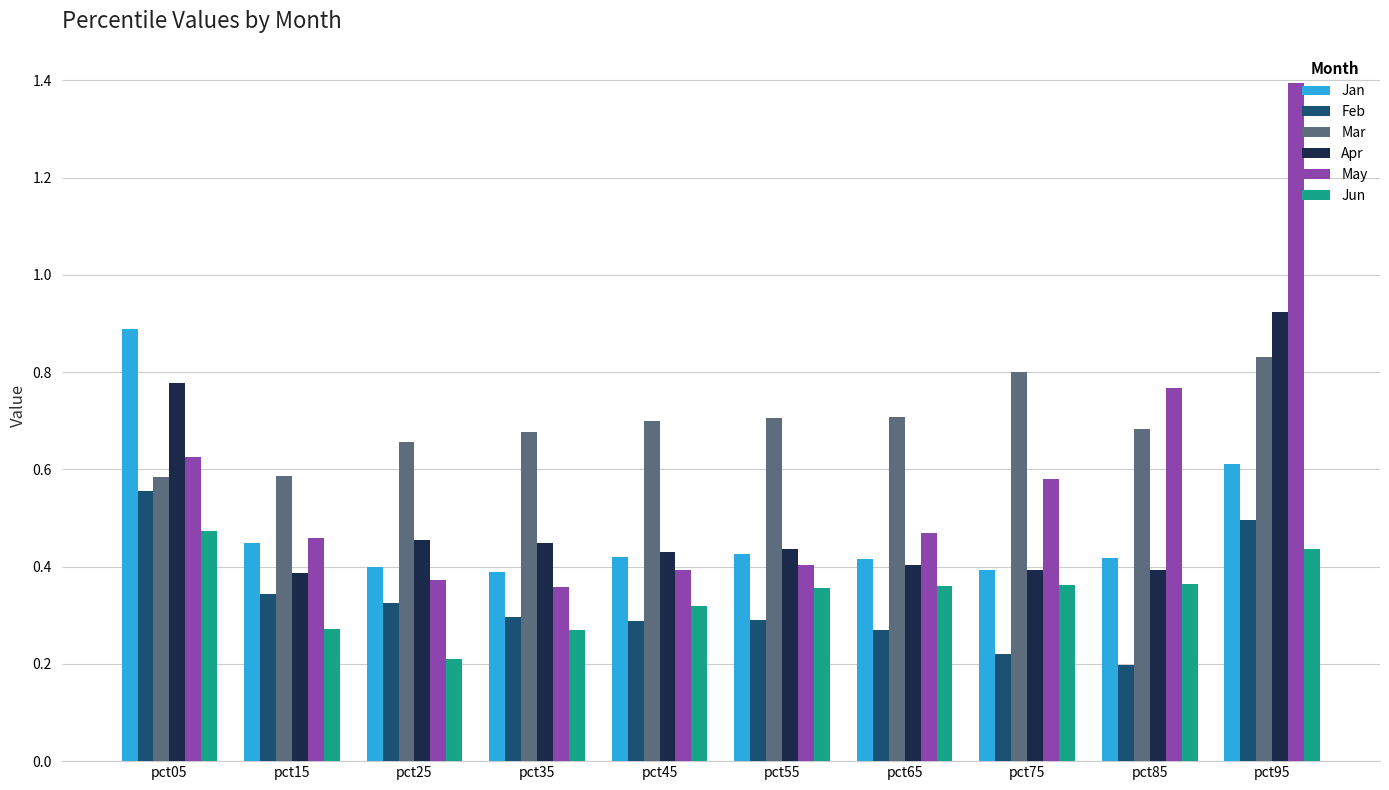

At which label is Jun closest to 0?

pct25